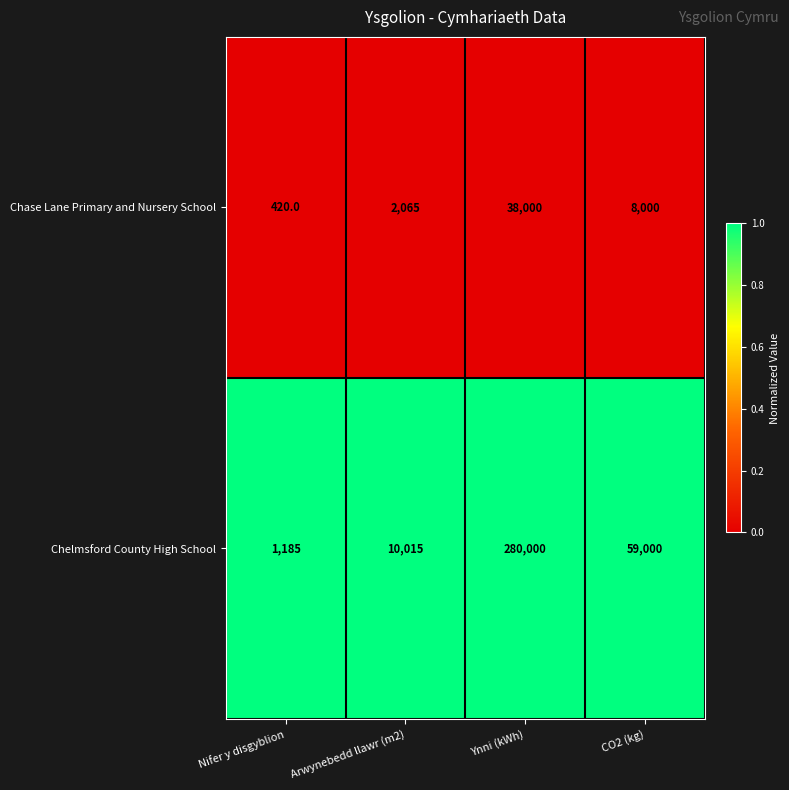

True or false: Chelmsford County High School has a value of 1185 at Nifer y disgyblion.

True